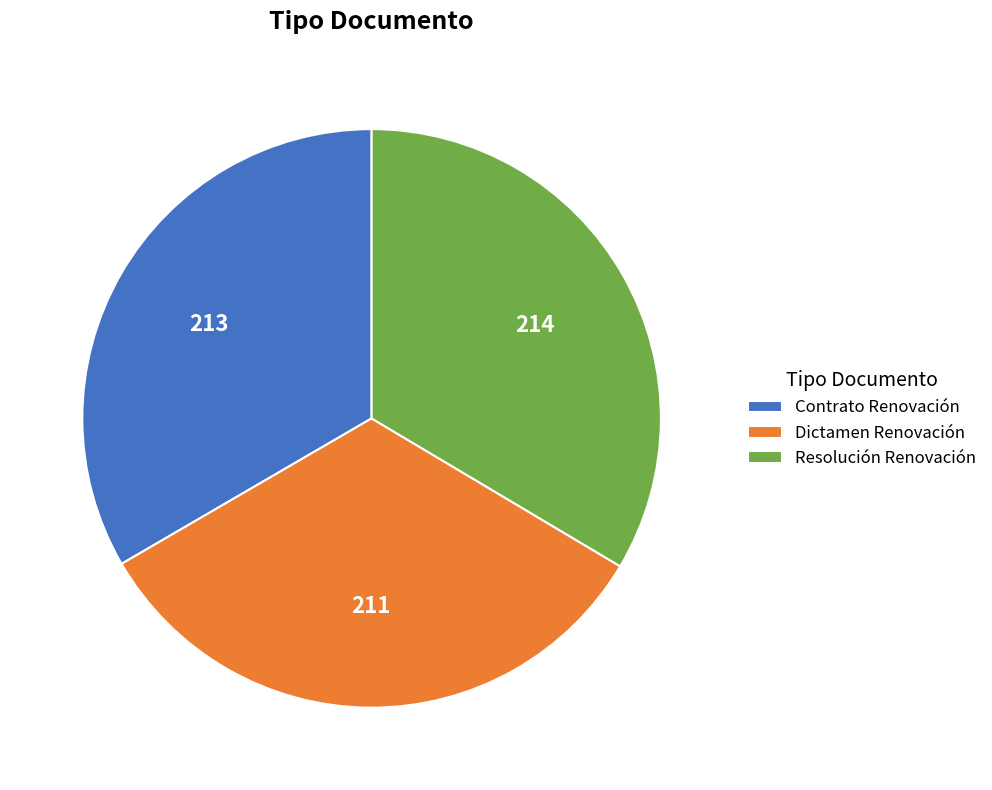

Combined, do Contrato Renovación and Dictamen Renovación account for over 50%?

Yes